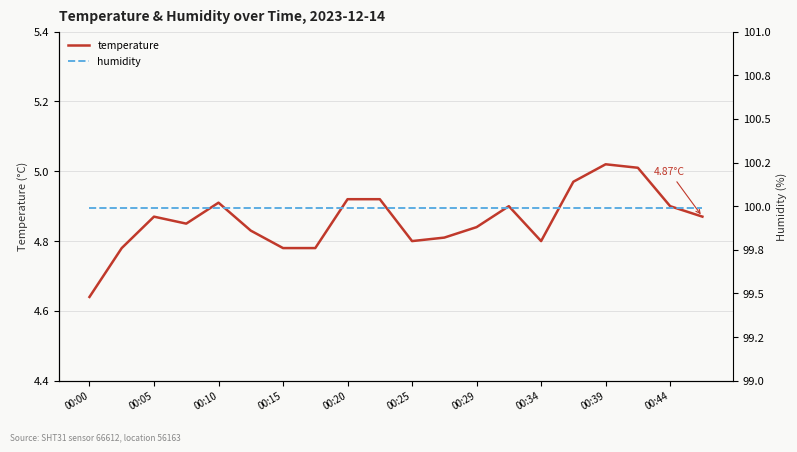

At which label is humidity closest to 99?

00:00